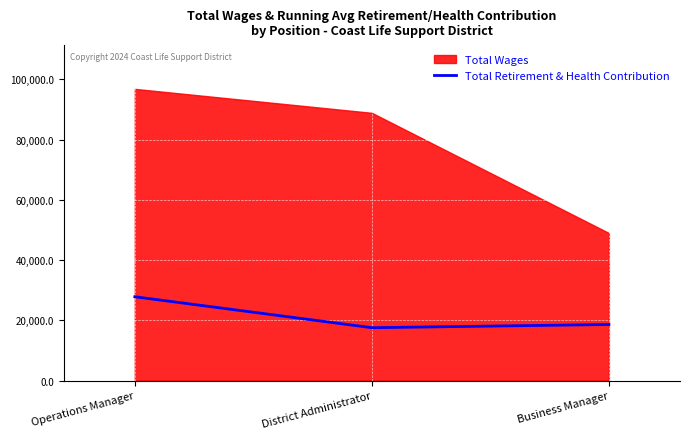

Which has a higher value, Business Manager or District Administrator?

Business Manager